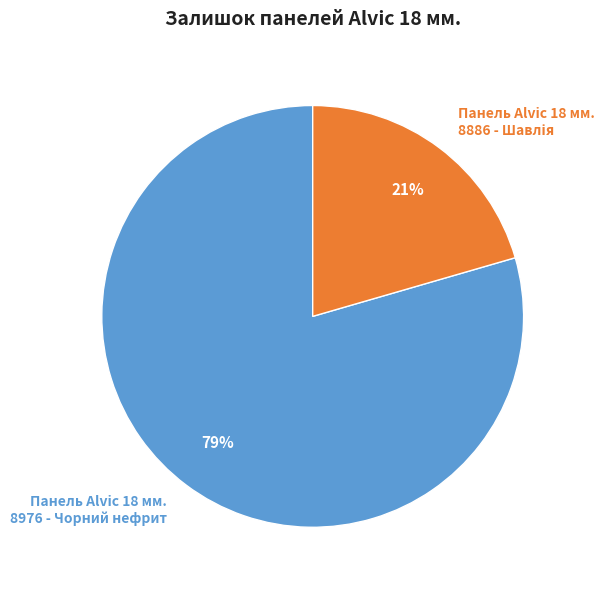

Is it true that Панель Alvic 18 мм. 8976 - Чорний нефрит is 73% of the pie?

False